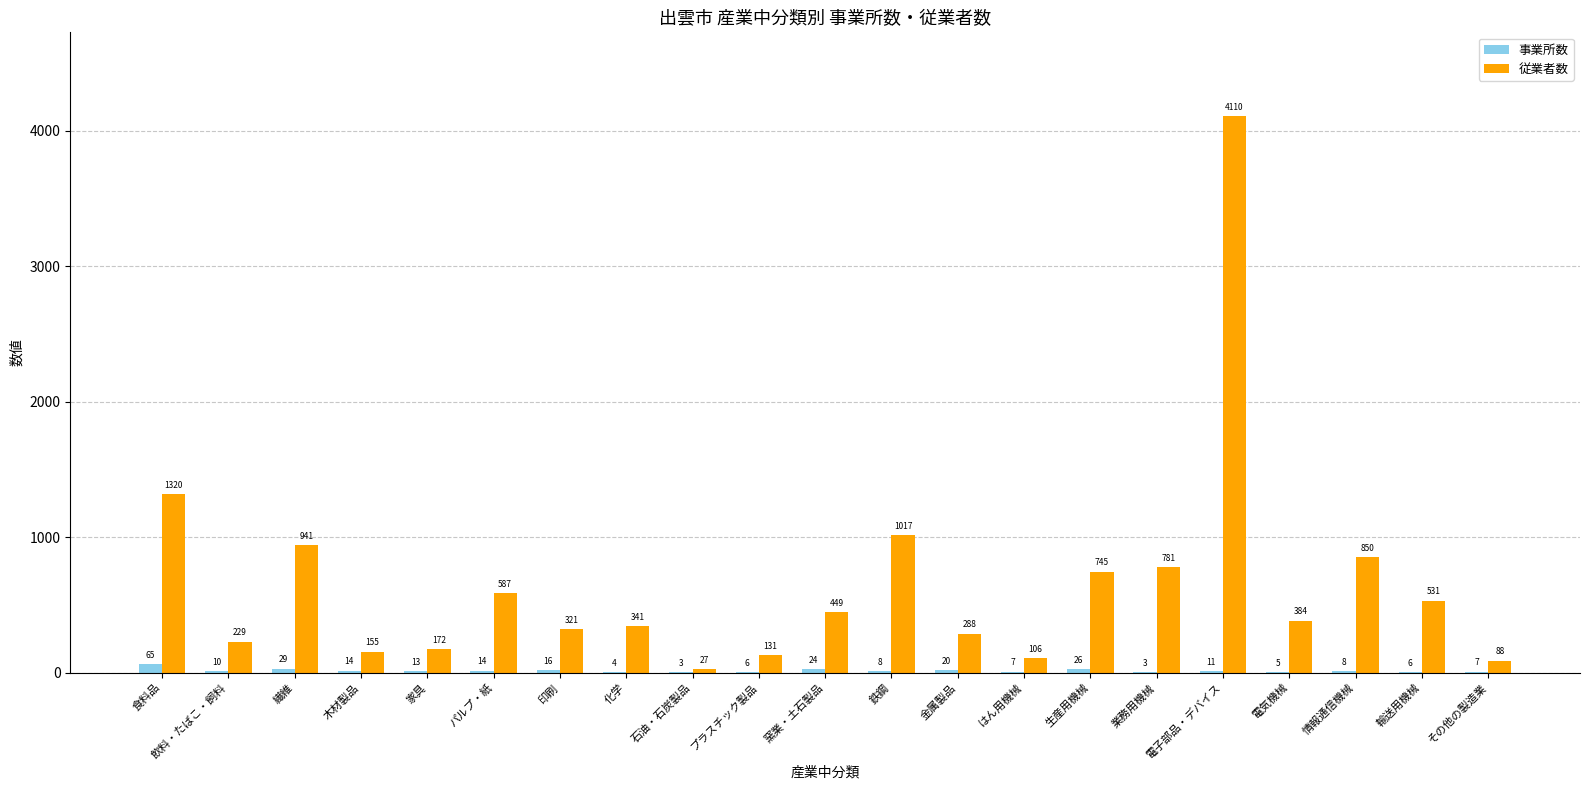

Reading right to left, transcribe all the data shown in this chart.

事業所数: 7	6	8	5	11	3	26	7	20	8	24	6	3	4	16	14	13	14	29	10	65
従業者数: 88	531	850	384	4110	781	745	106	288	1017	449	131	27	341	321	587	172	155	941	229	1320